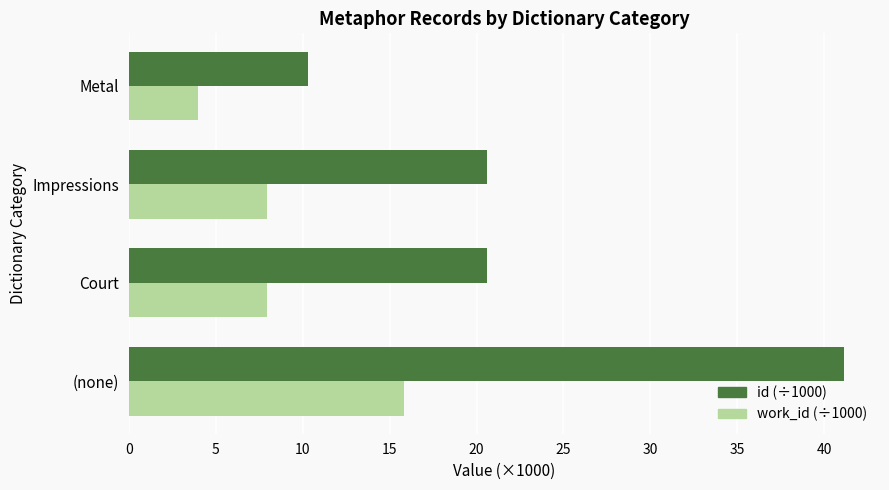

The value of id (÷1000) at Impressions is 11.6. True or false?

False